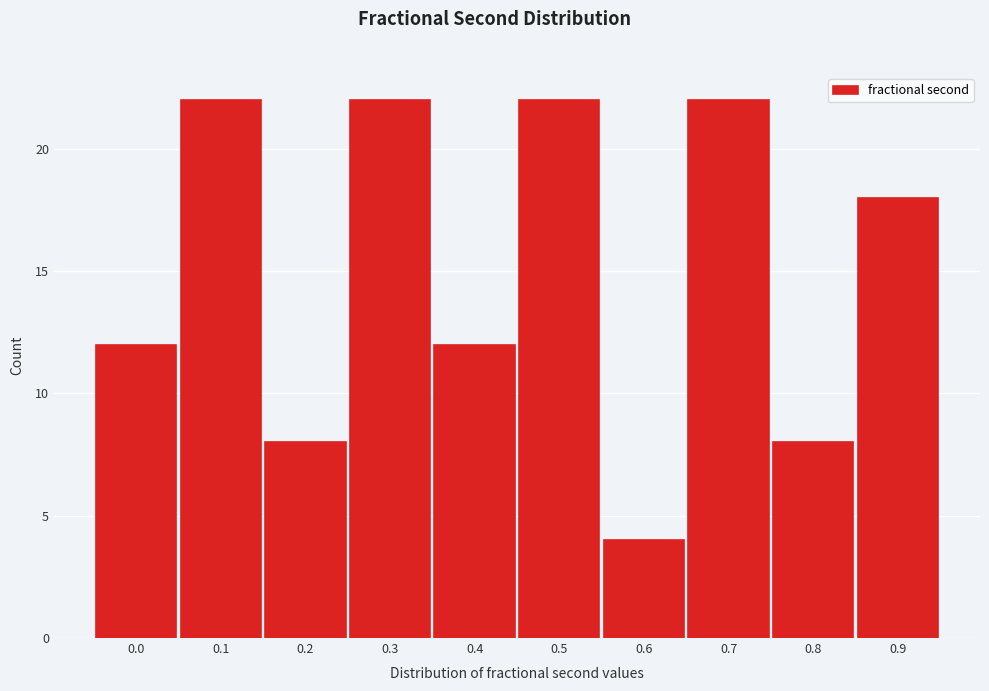

Reading right to left, list all the values displayed in this chart.

0.9=18	0.8=8	0.7=22	0.6=4	0.5=22	0.4=12	0.3=22	0.2=8	0.1=22	0.0=12